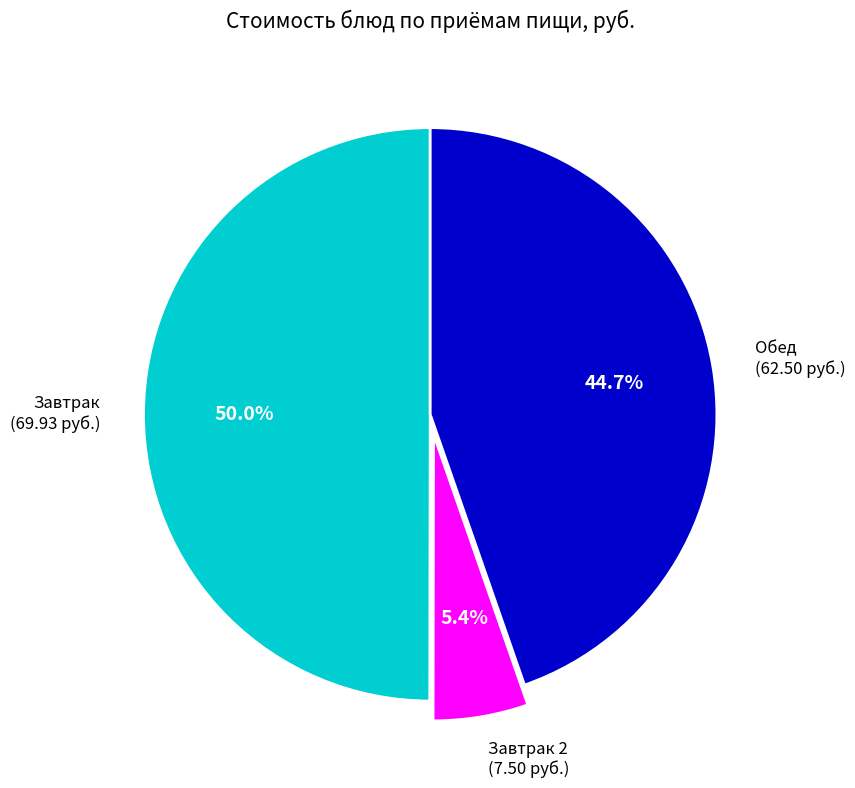

What is the largest slice in the pie chart?

Завтрак (69.93 руб.)